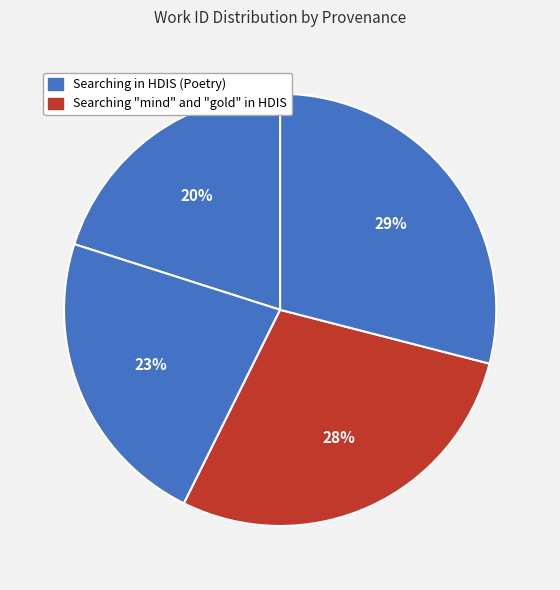

How many slices are in this pie chart?

4